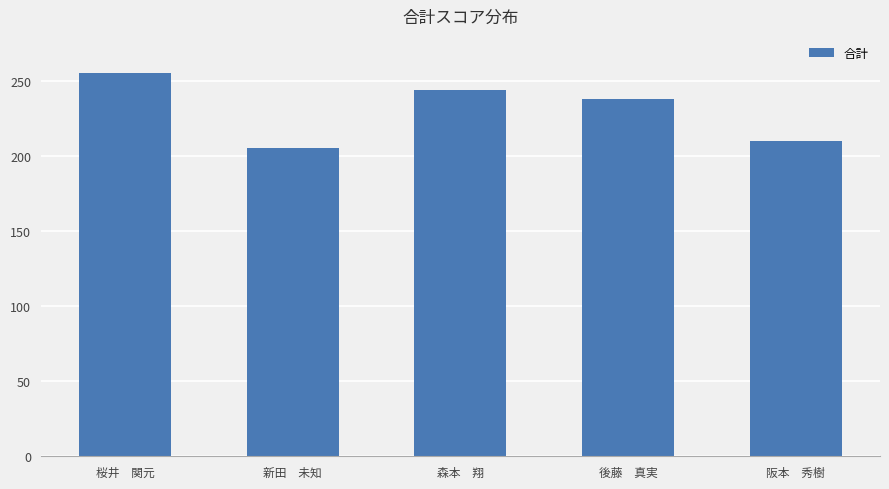

What is the smallest value displayed?

205